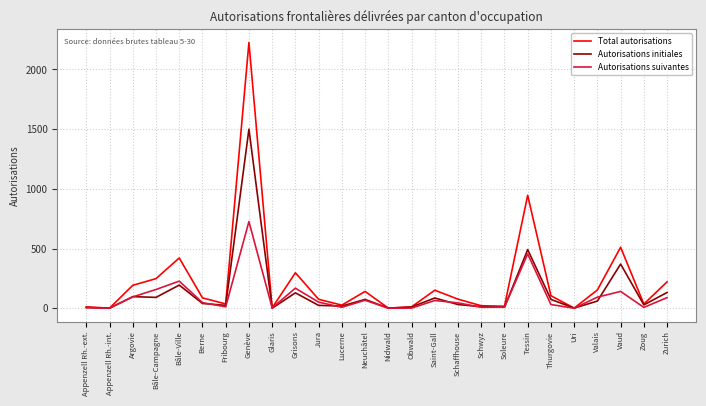

What is the maximum value for Autorisations suivantes?

726